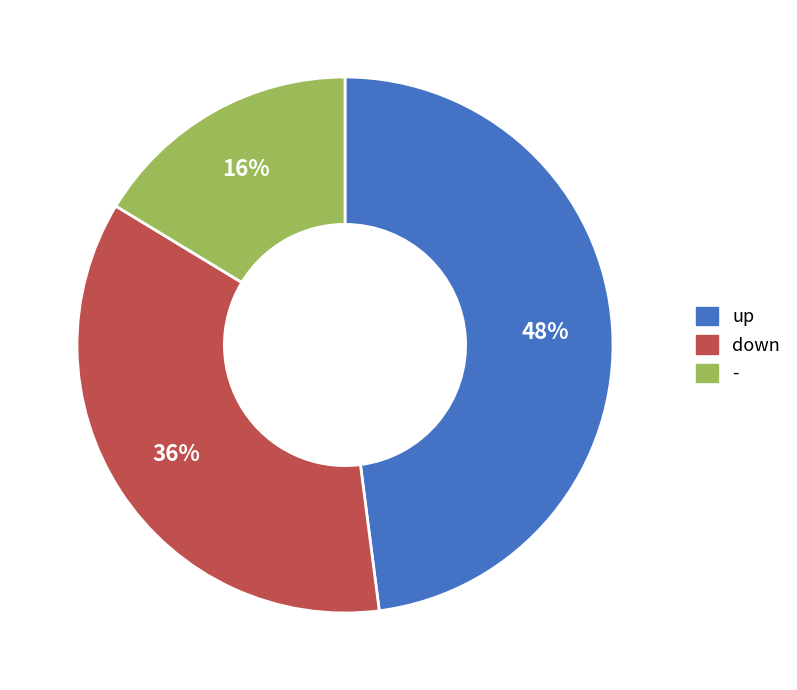

To the nearest percent, what is the combined percentage of up and down?

84%